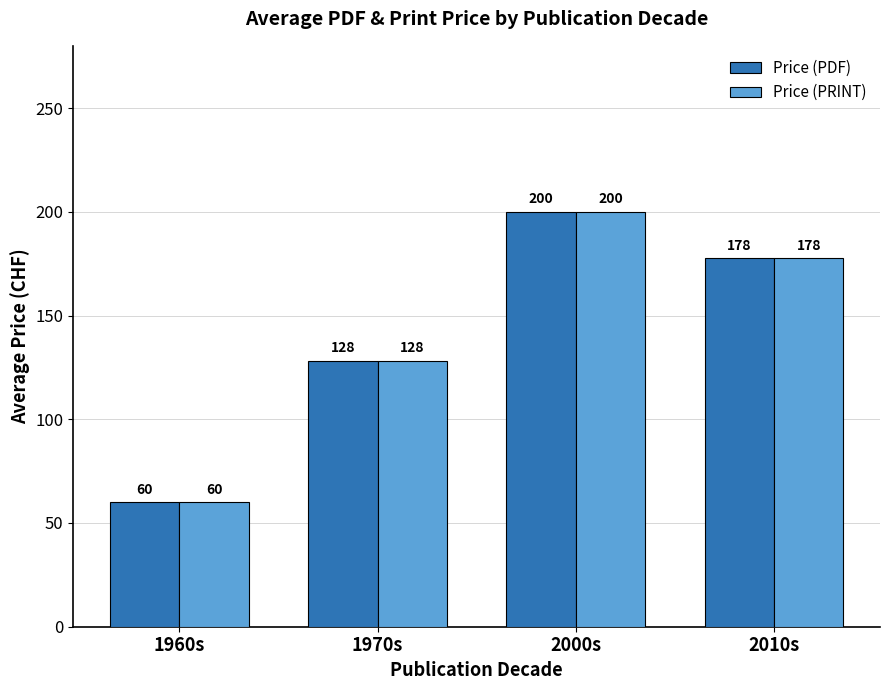

How many bars are there in total?

8